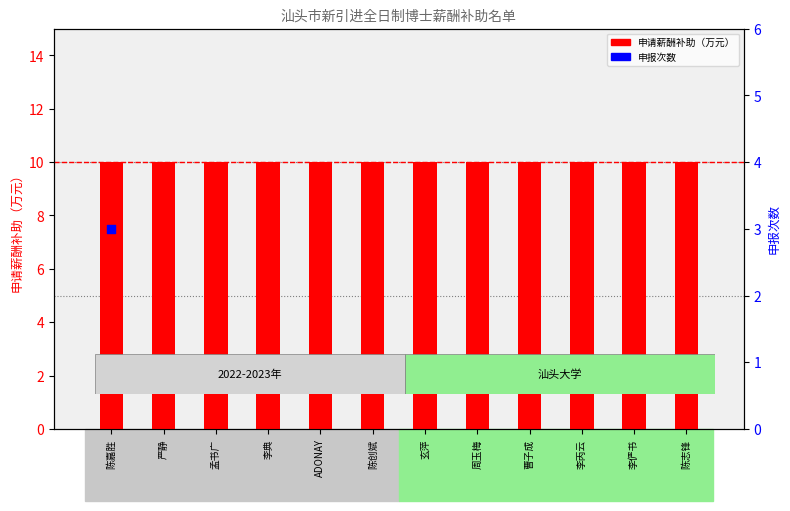

At how many categories does at least one series exceed 3?

12